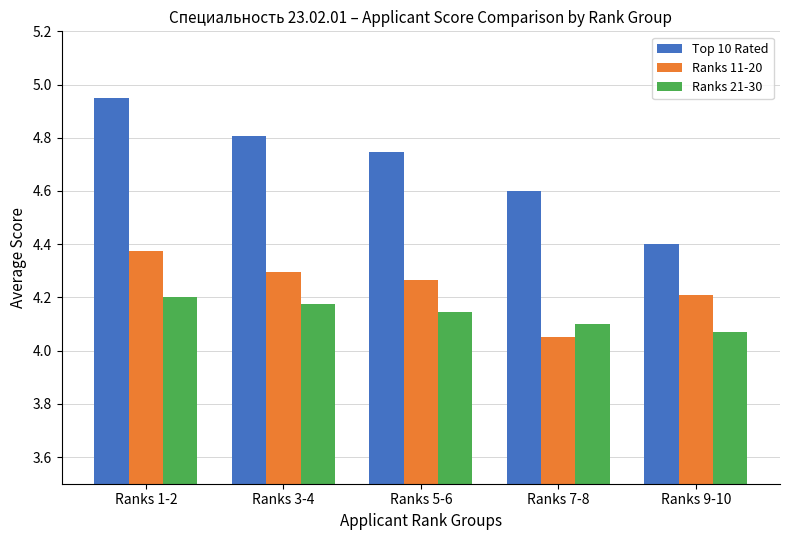

At which category is the sum across all series the highest?

Ranks 1-2